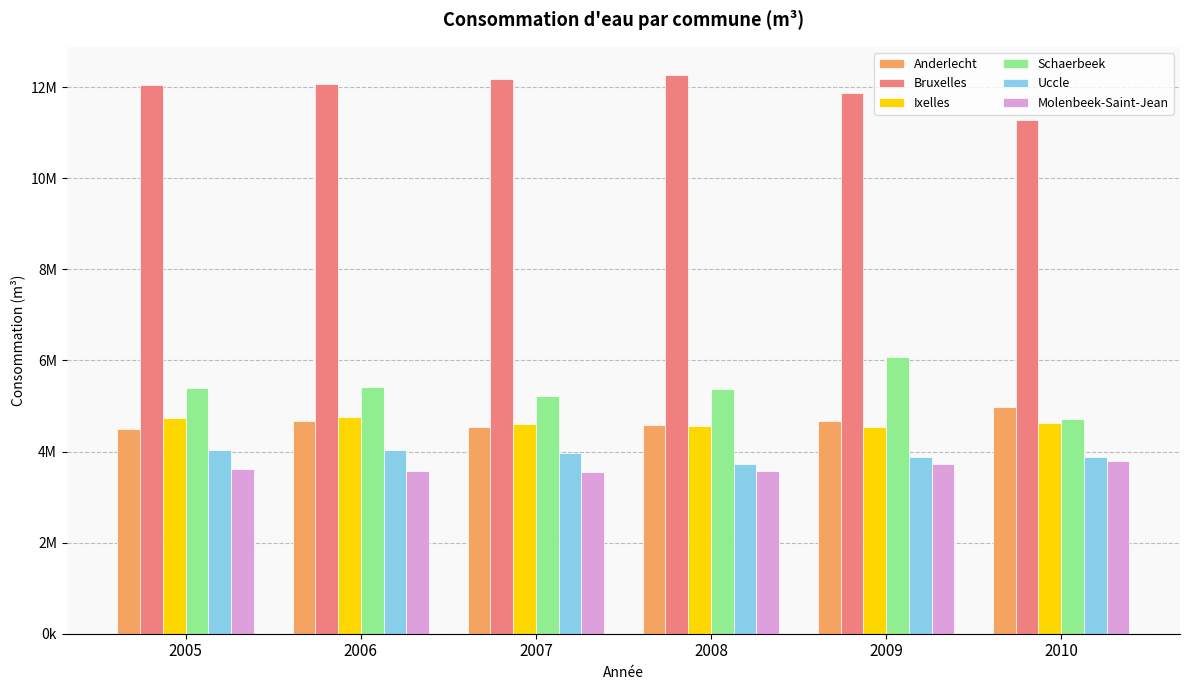

What are all the series names shown in the legend?

Anderlecht, Bruxelles, Ixelles, Schaerbeek, Uccle, Molenbeek-Saint-Jean